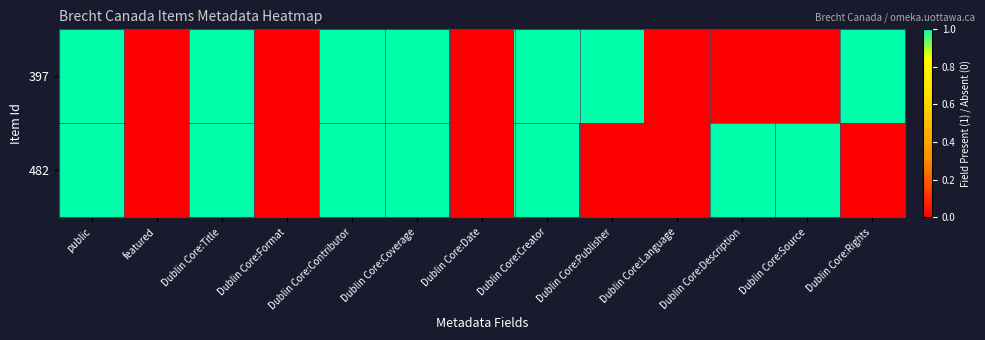

Which label corresponds to the largest value in the chart?

public